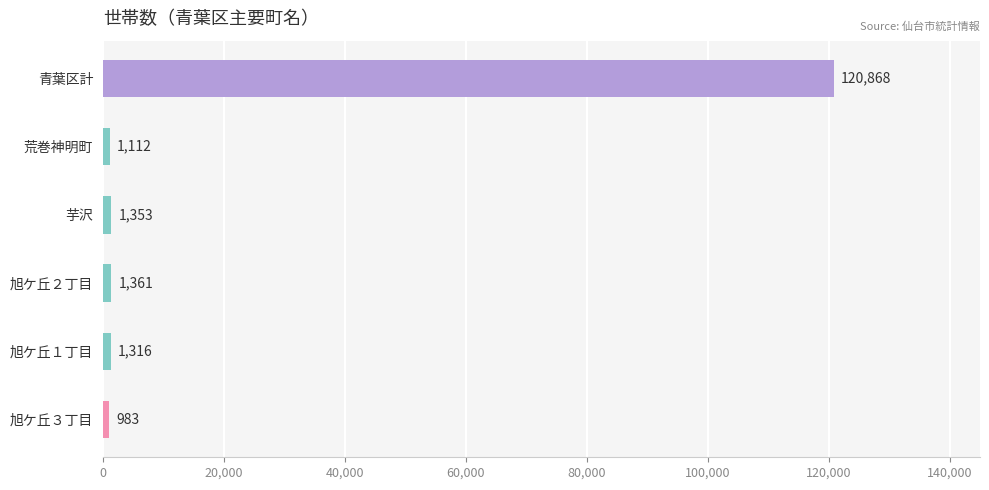

List the labels in order of value, smallest first.

旭ケ丘３丁目, 荒巻神明町, 旭ケ丘１丁目, 芋沢, 旭ケ丘２丁目, 青葉区計